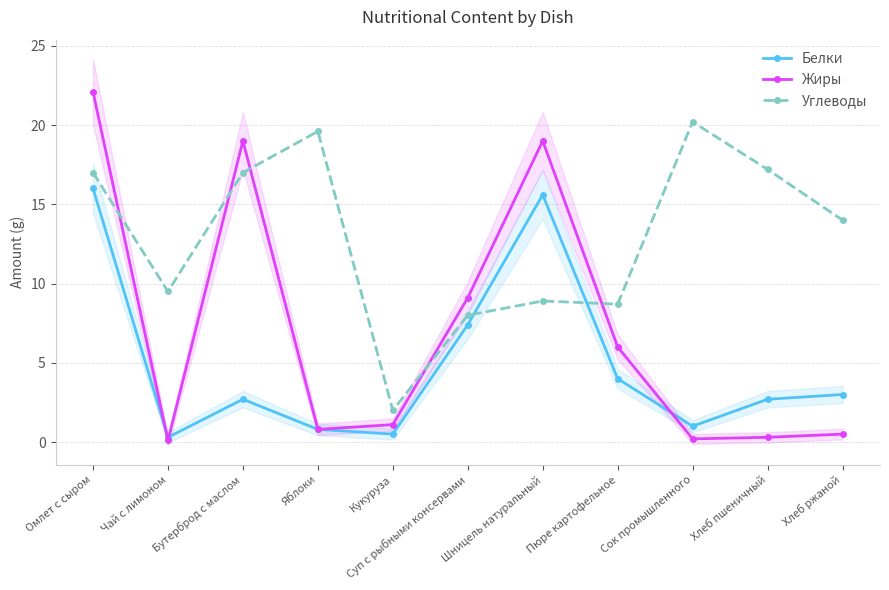

At which label does Углеводы reach its minimum?

Кукуруза